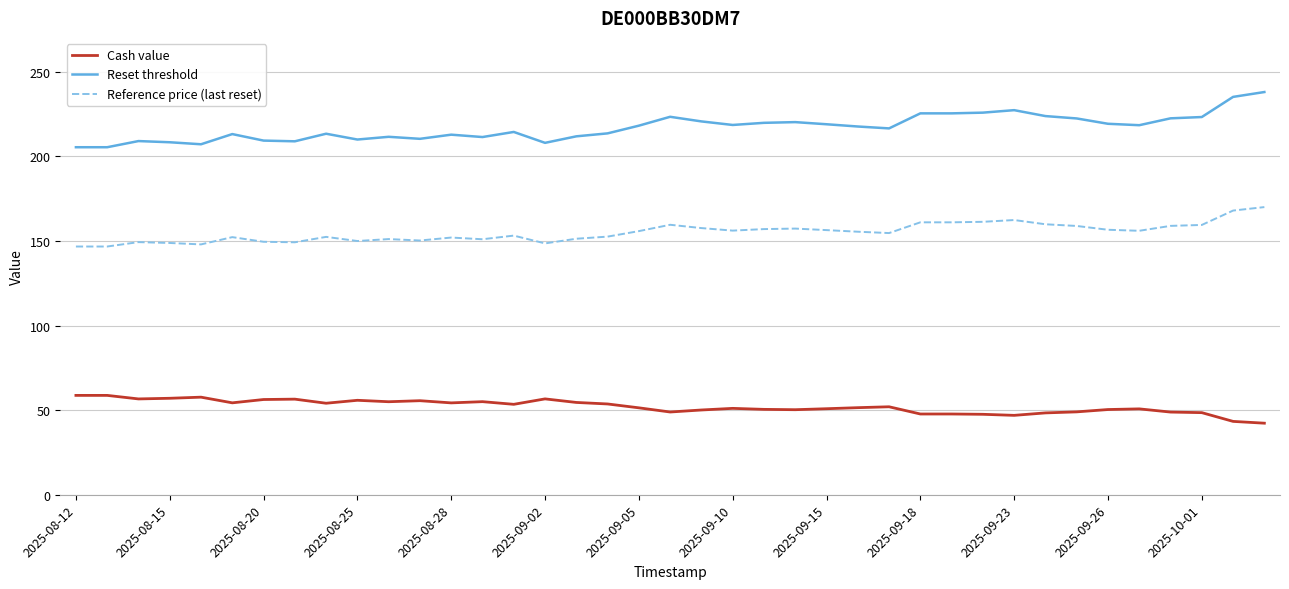

True or false: Cash value and Reference price (last reset) intersect in this chart.

False